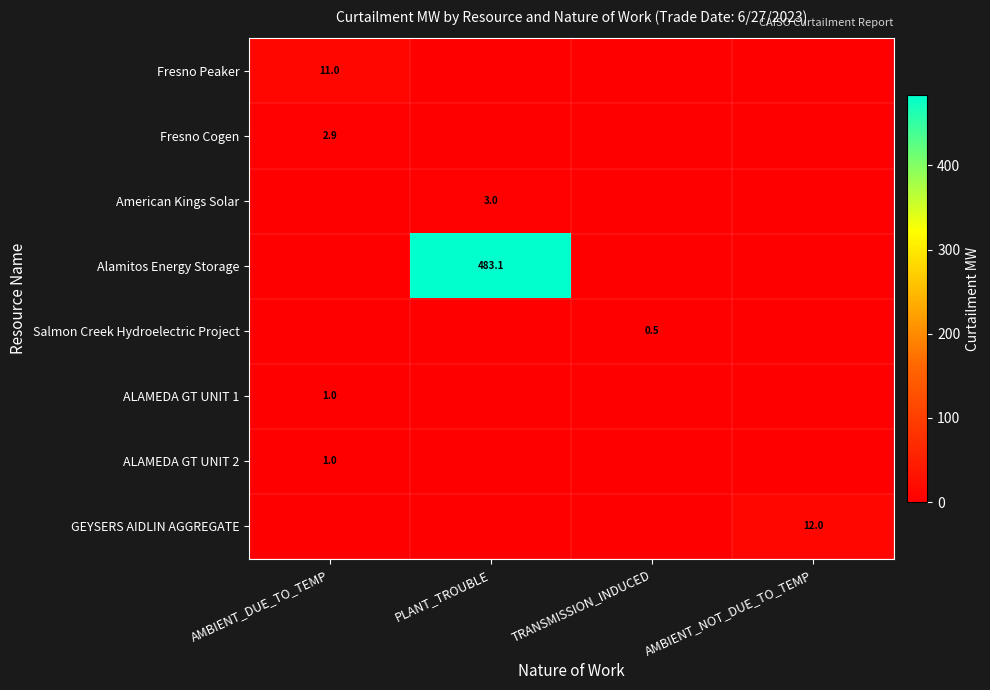

Is it true that Salmon Creek Hydroelectric Project equals 0.5 at TRANSMISSION_INDUCED?

True